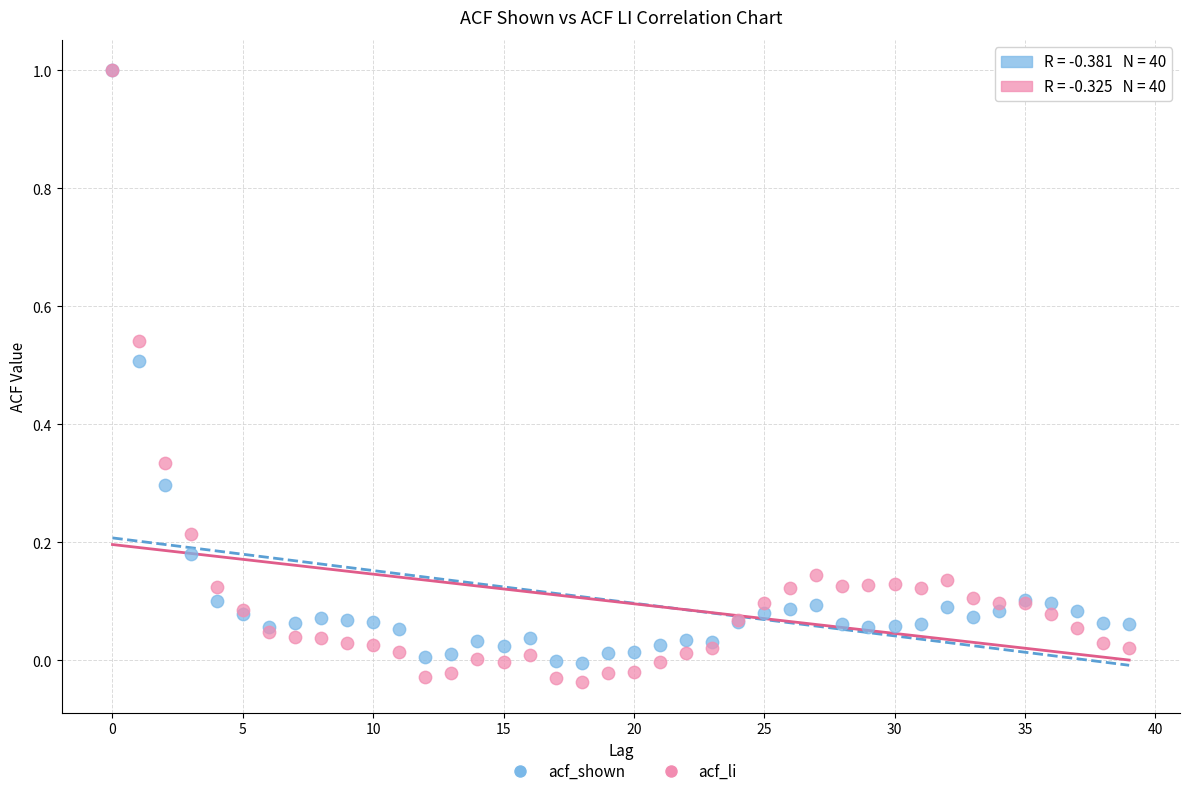

Which series contains the lowest Y value?

acf_li